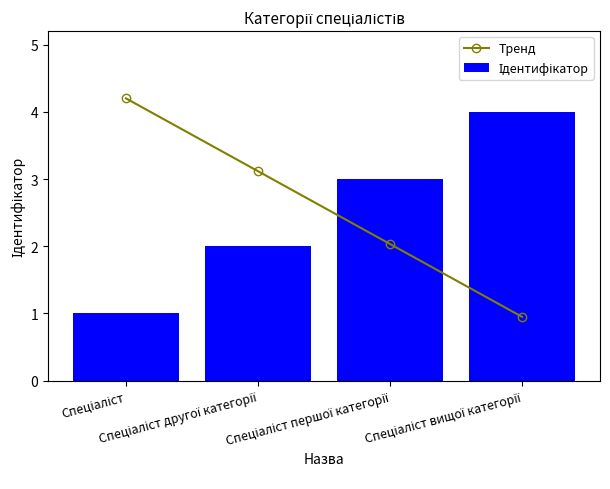

Is the value of Ідентифікатор at Спеціаліст greater than the value of Тренд at Спеціаліст першої категорії?

No